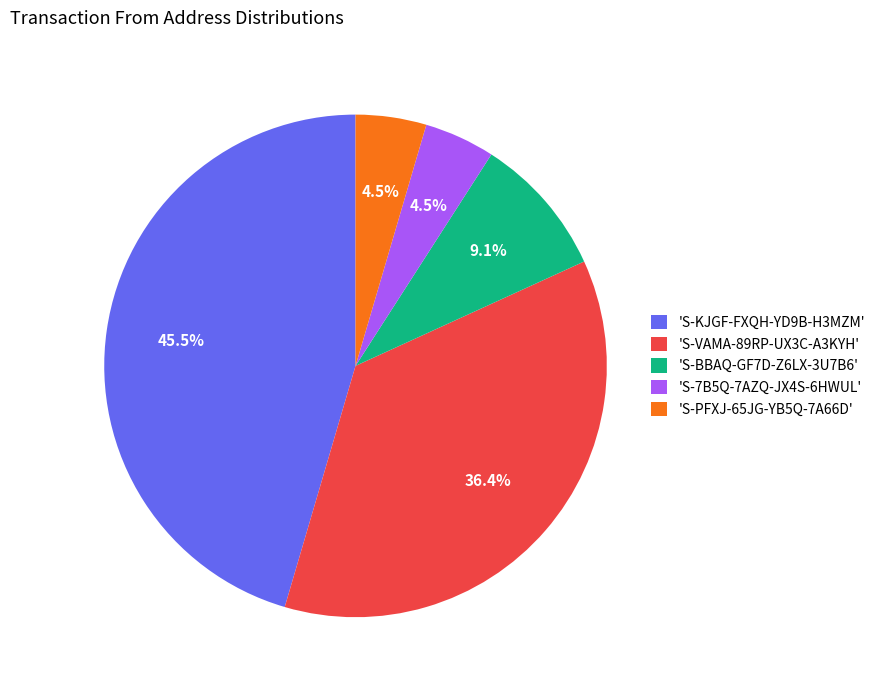

Is 'S-BBAQ-GF7D-Z6LX-3U7B6' the majority of the pie?

No